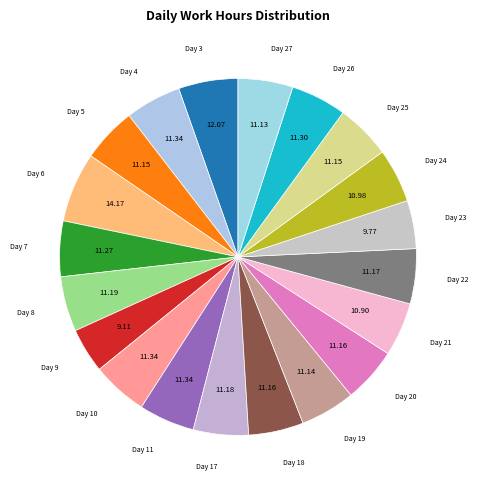

Do Day 8 and Day 26 together represent more than half of the pie?

No